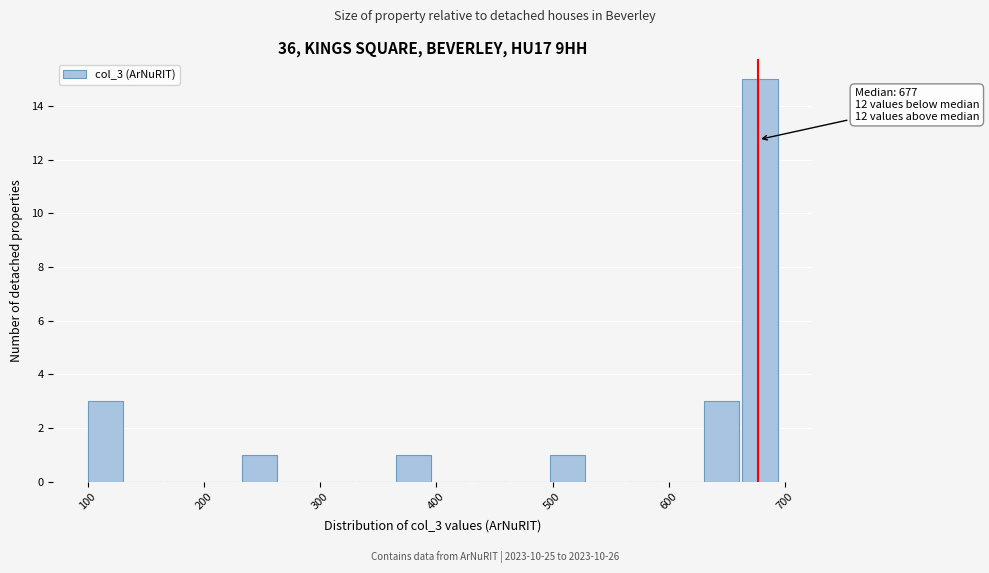

Read against the x-axis, roughly where is the centre of the tallest bar?

680